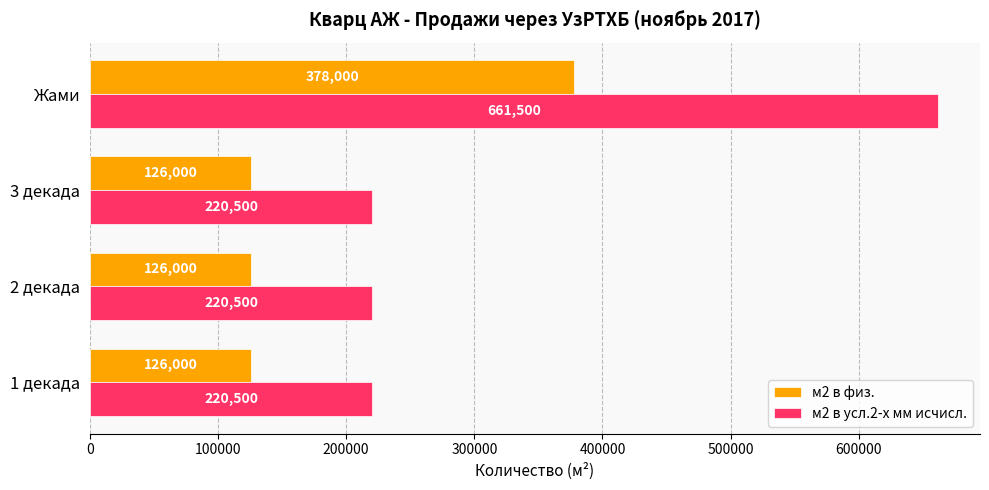

List the series in order of their peak value, lowest first.

м2 в физ., м2 в усл.2-х мм исчисл.